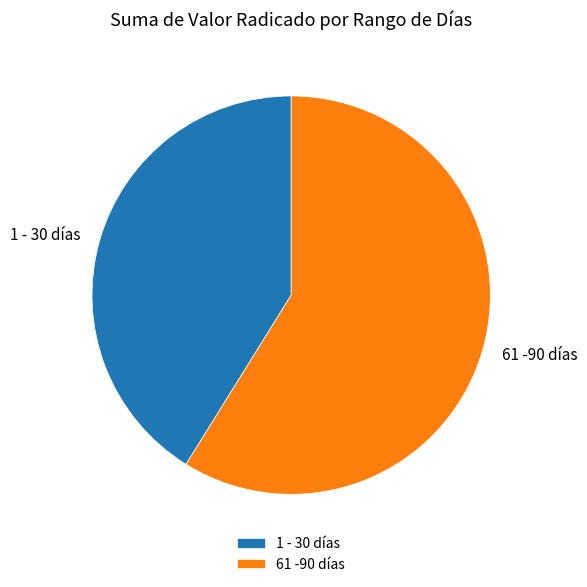

Approximately how many times larger is the value at 61 -90 días compared to 1 - 30 días?

1.4